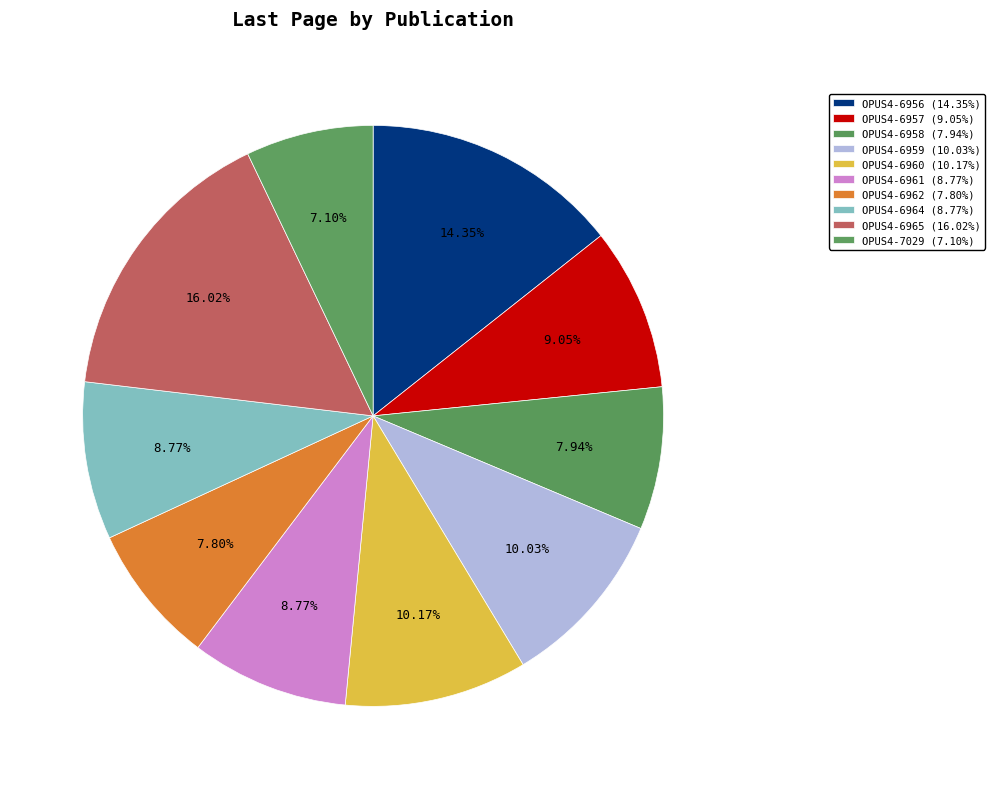

To the nearest percent, what is the difference between the OPUS4-6959 and OPUS4-7029 slice percentages?

3%